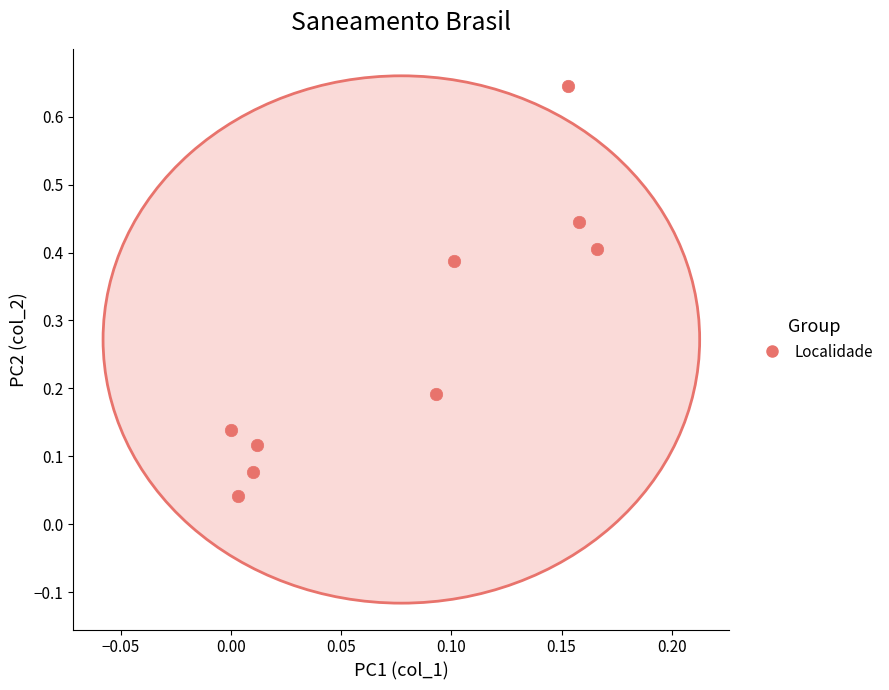

What is the average Y value?

0.3